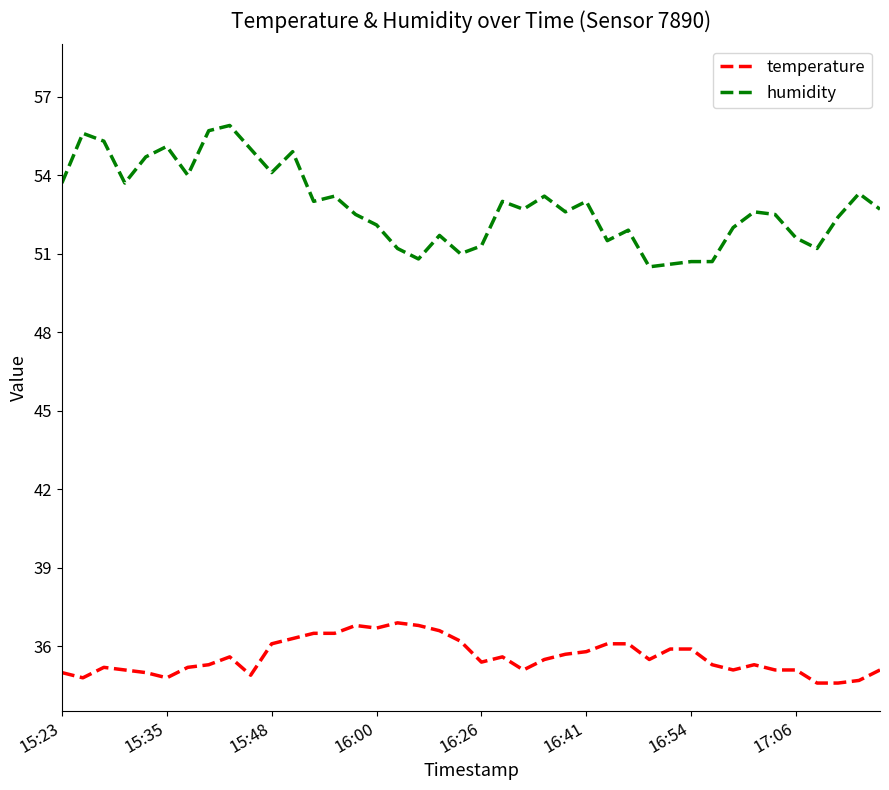

Which series has the largest range (max minus min)?

humidity